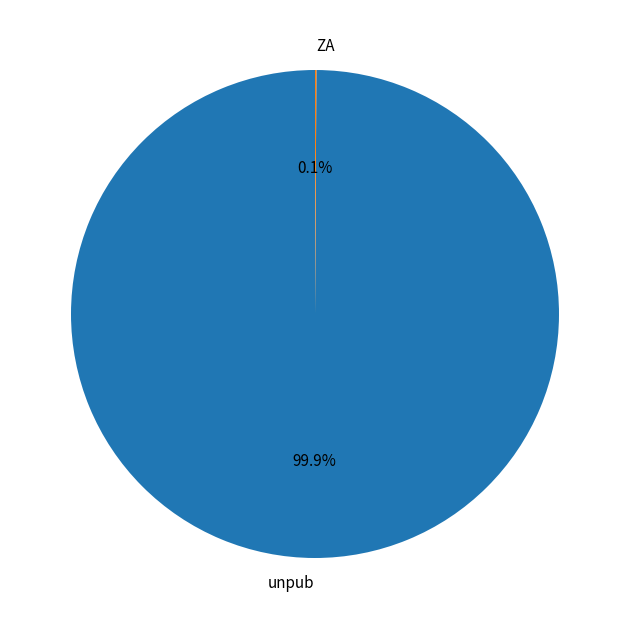

Is unpub the majority of the pie?

Yes